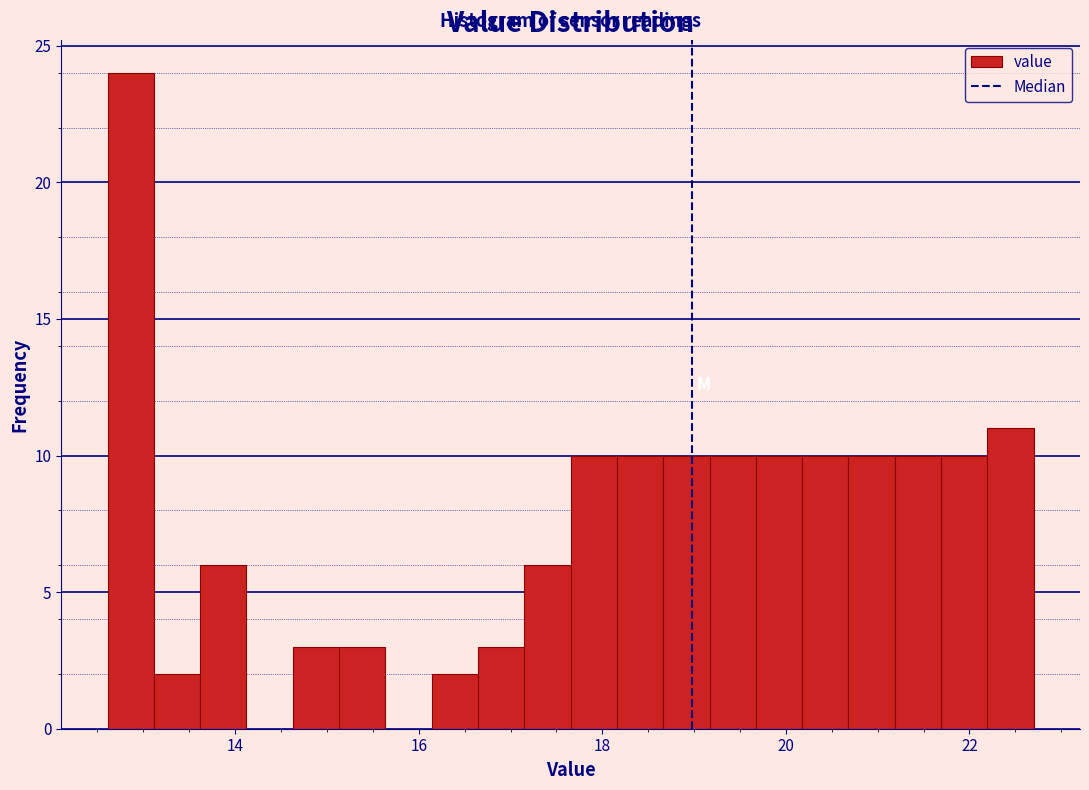

Read against the x-axis, roughly where is the centre of the tallest bar?

12.8